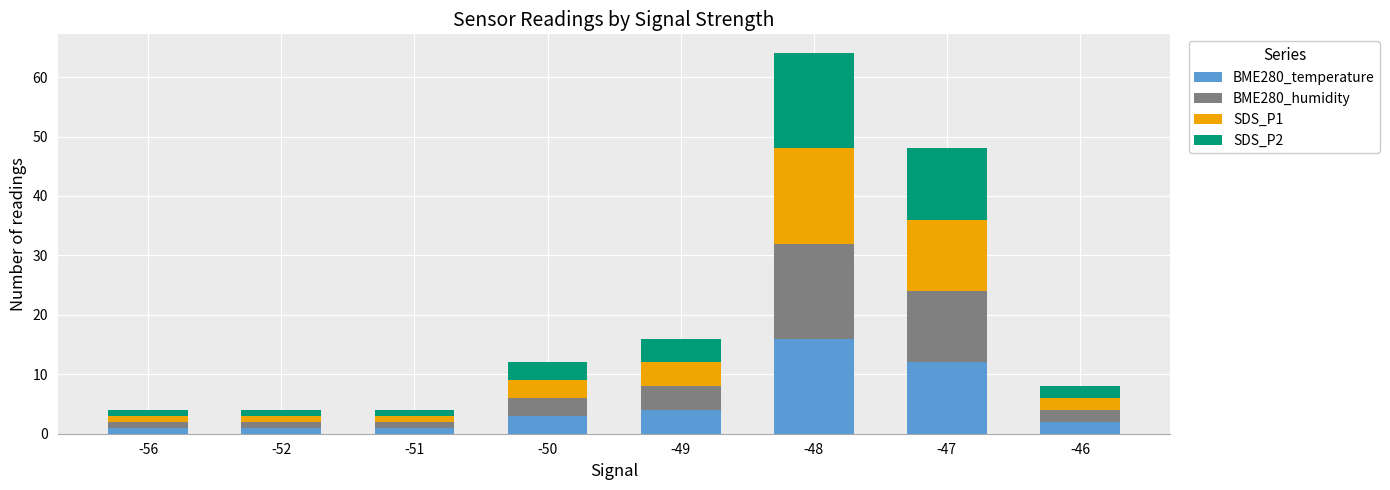

What is the maximum value for BME280_temperature?

16